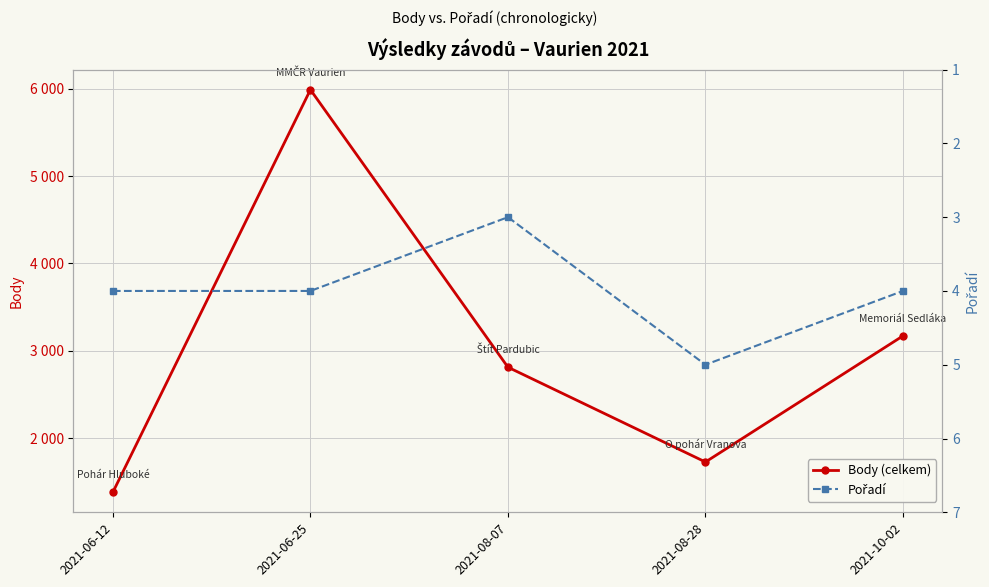

How many categories are shown in the chart?

5